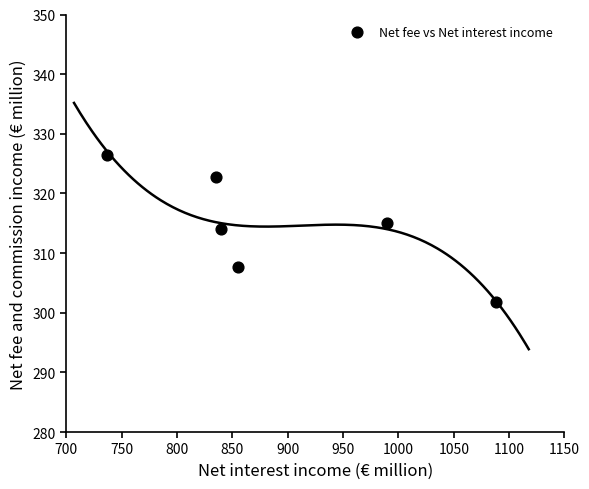

What is the average Y value?

314.7